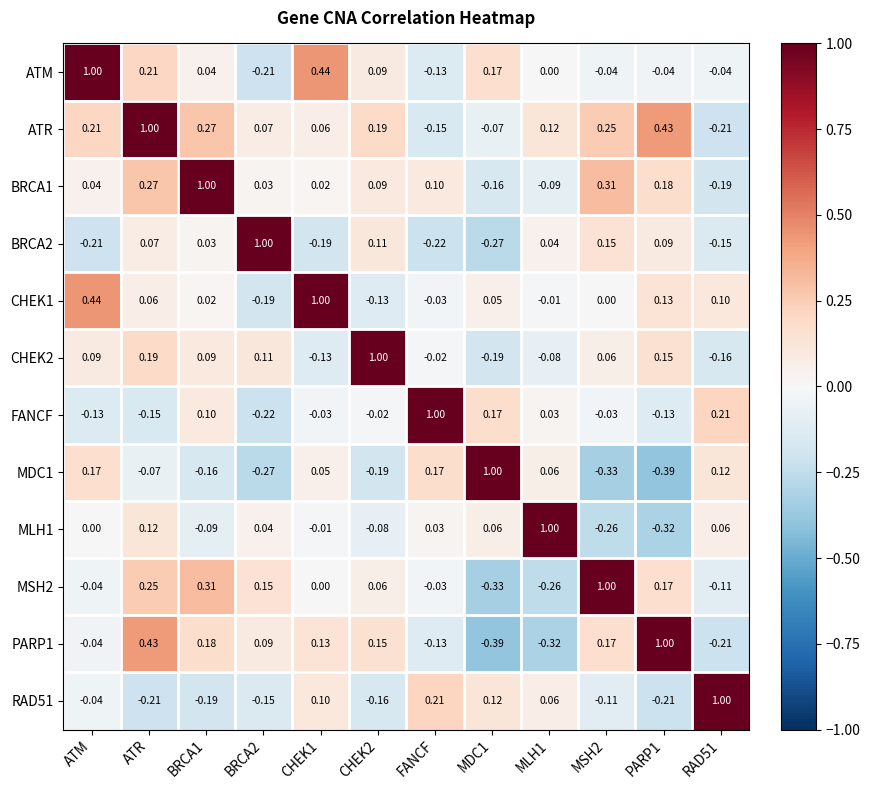

Count the number of categories in the chart.

12